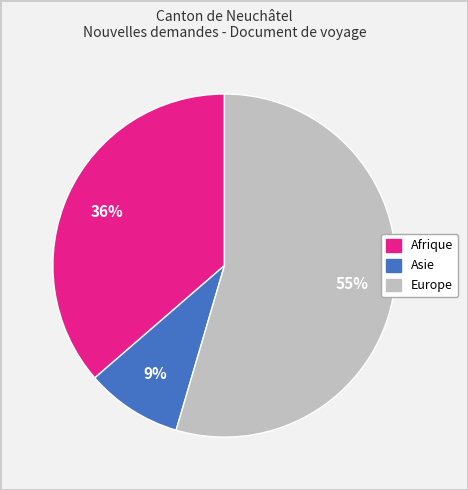

To the nearest percent, what is the average slice percentage?

33%